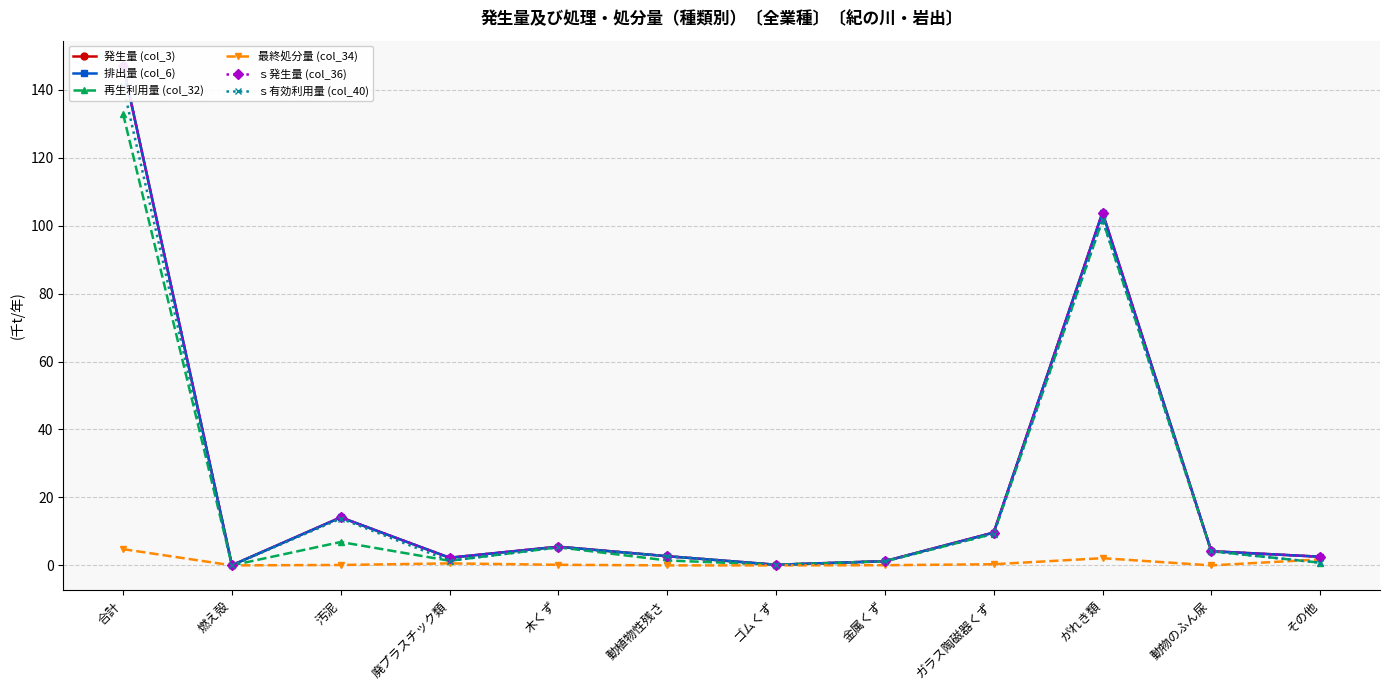

What is the total value across all series at 廃プラスチック類?

10.1